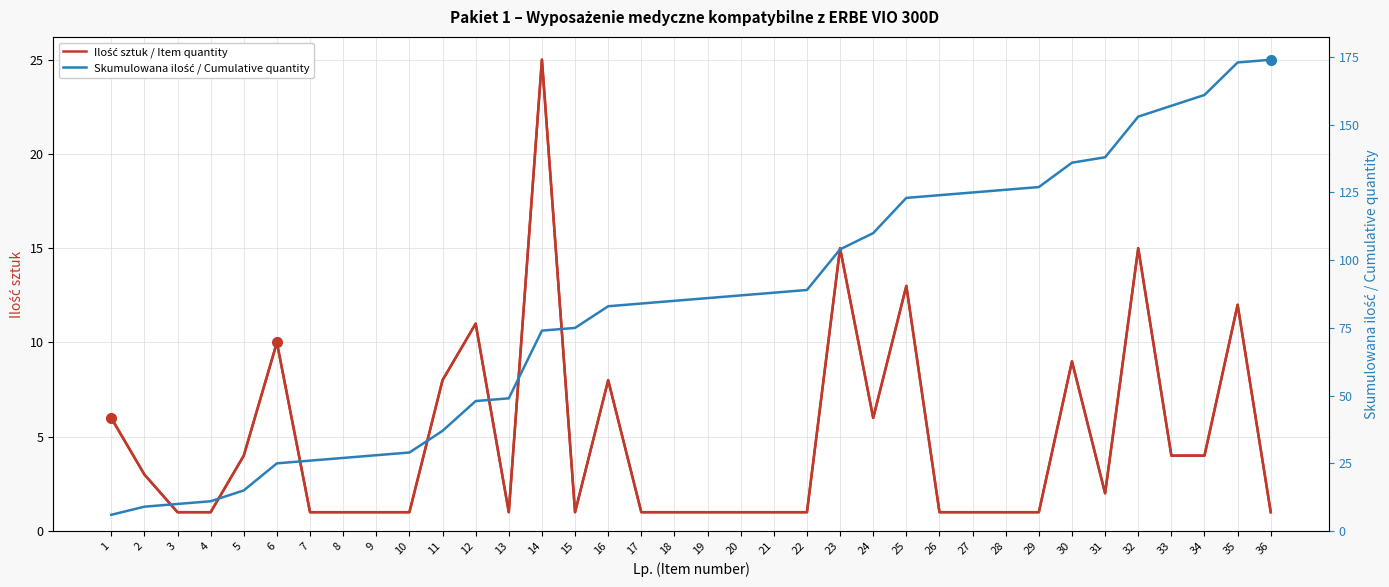

List the labels in order of Skumulowana ilość / Cumulative quantity value, smallest first.

1, 2, 3, 4, 5, 6, 7, 8, 9, 10, 11, 12, 13, 14, 15, 16, 17, 18, 19, 20, 21, 22, 23, 24, 25, 26, 27, 28, 29, 30, 31, 32, 33, 34, 35, 36